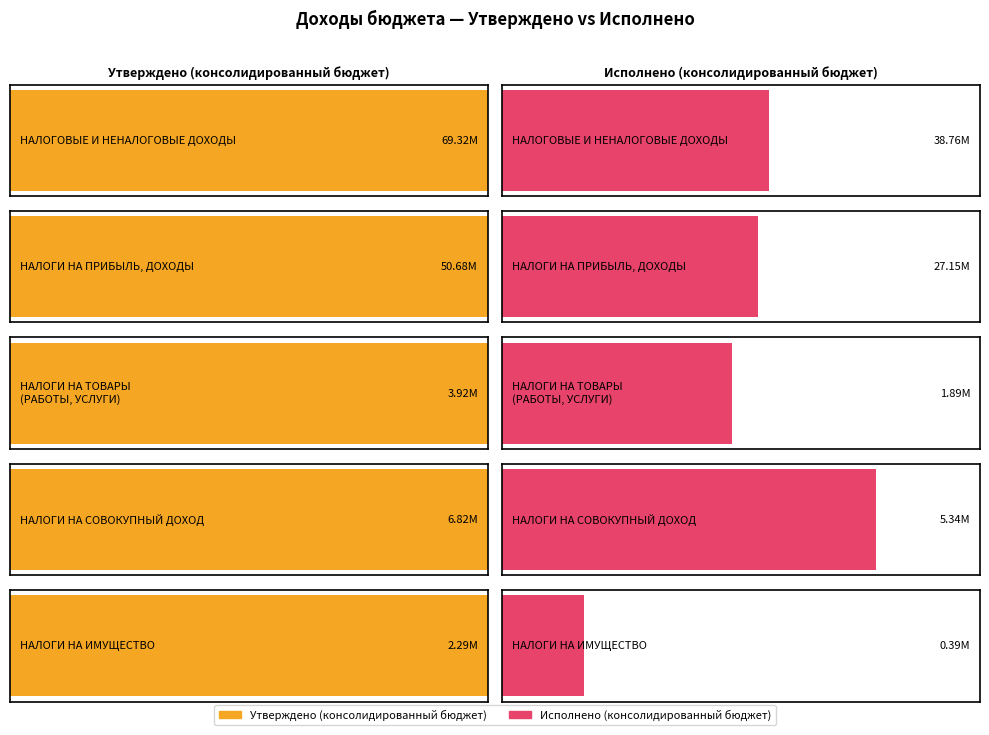

At how many categories does at least one series exceed 4795658?

3